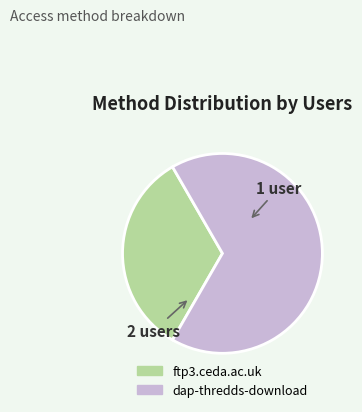

How many slices are in this pie chart?

2